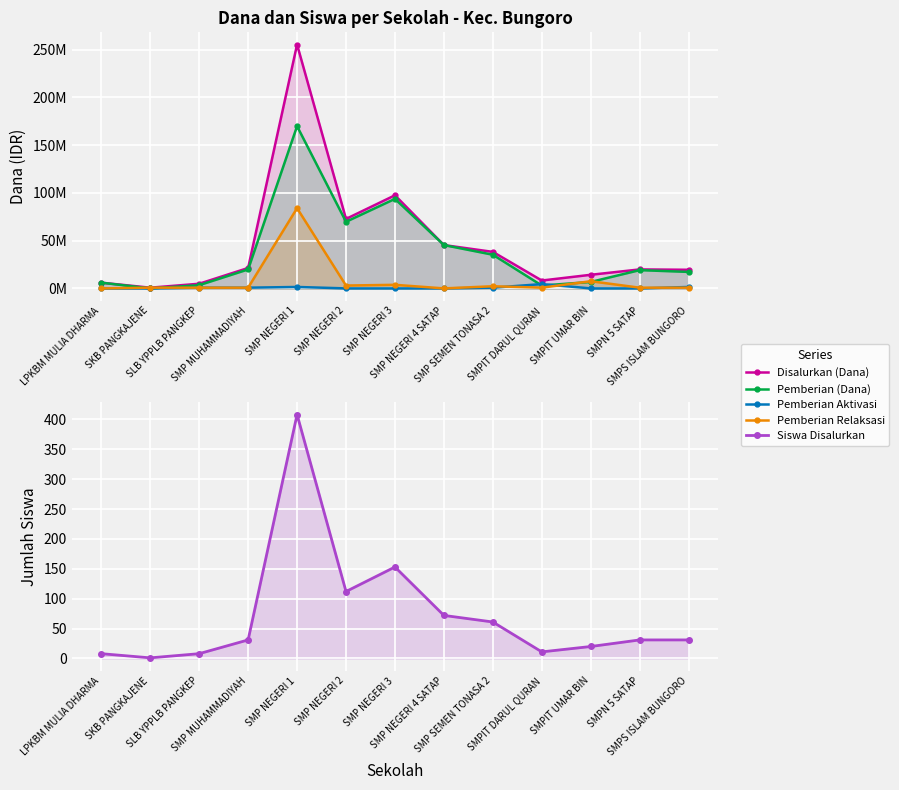

What is the total value across all series at SMP SEMEN TONASA 2?

76500061